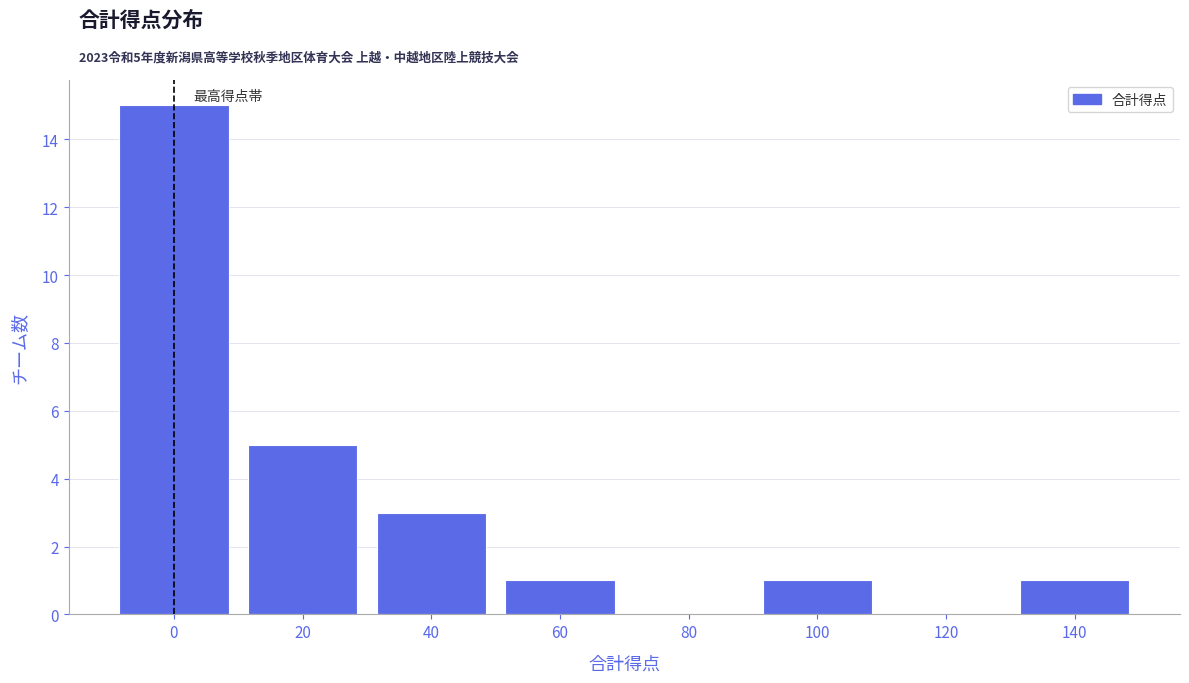

Reading right to left, extract all data points from this chart.

140=1	120=0	100=1	80=0	60=1	40=3	20=5	0=15